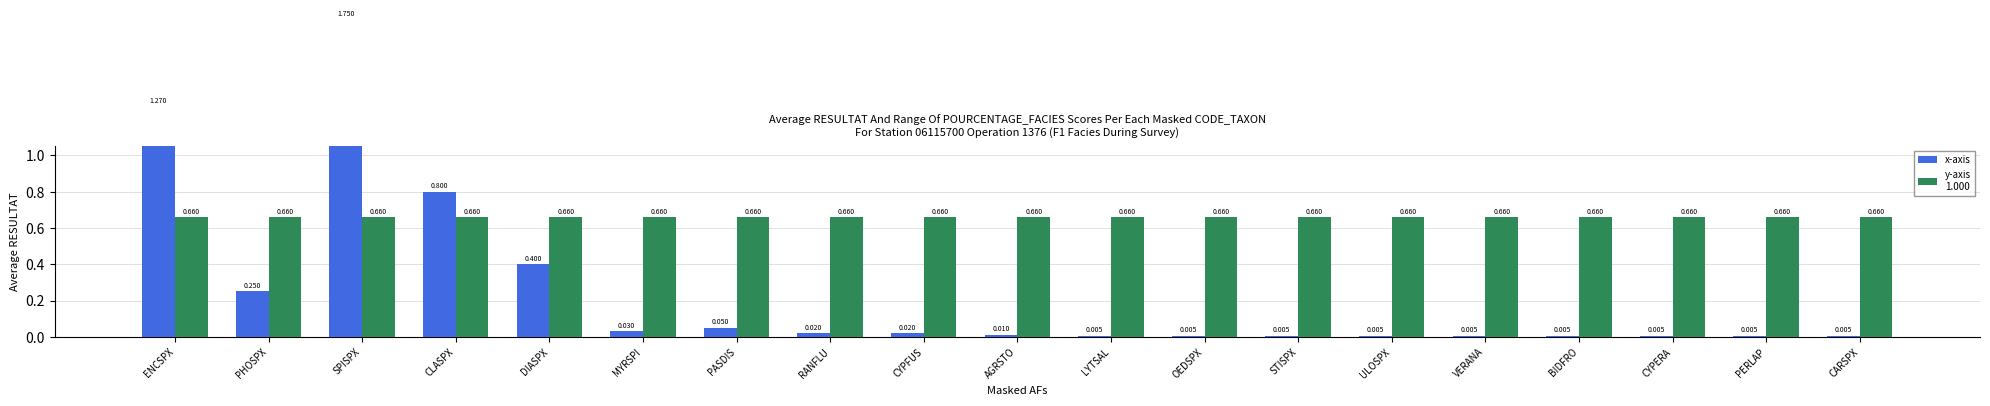

Does the chart contain stacked bars?

No